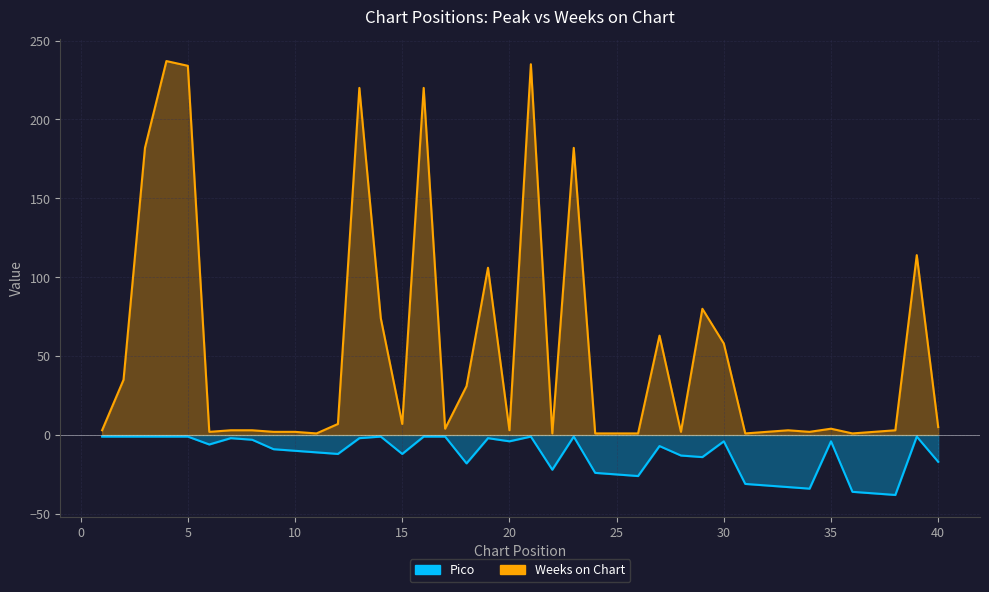

Rank the series by their maximum value, from highest to lowest.

Weeks on Chart, Pico